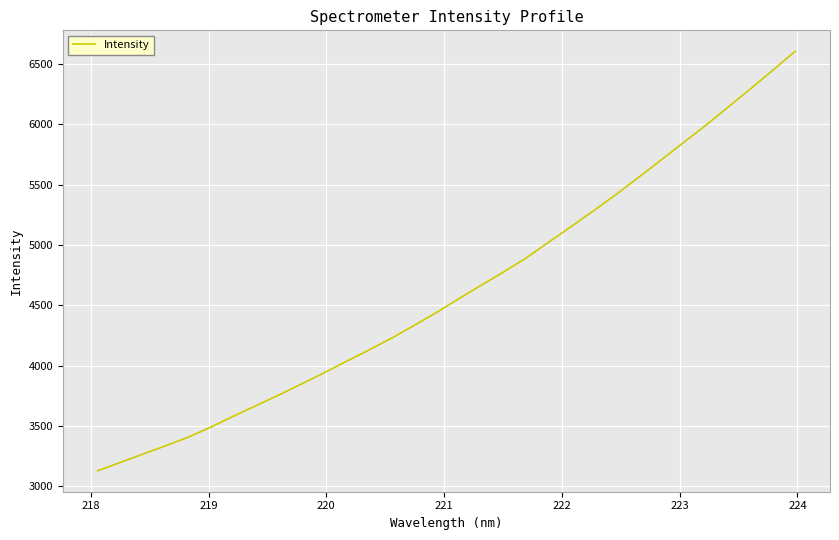

What is the minimum value shown in the chart?

3129.7